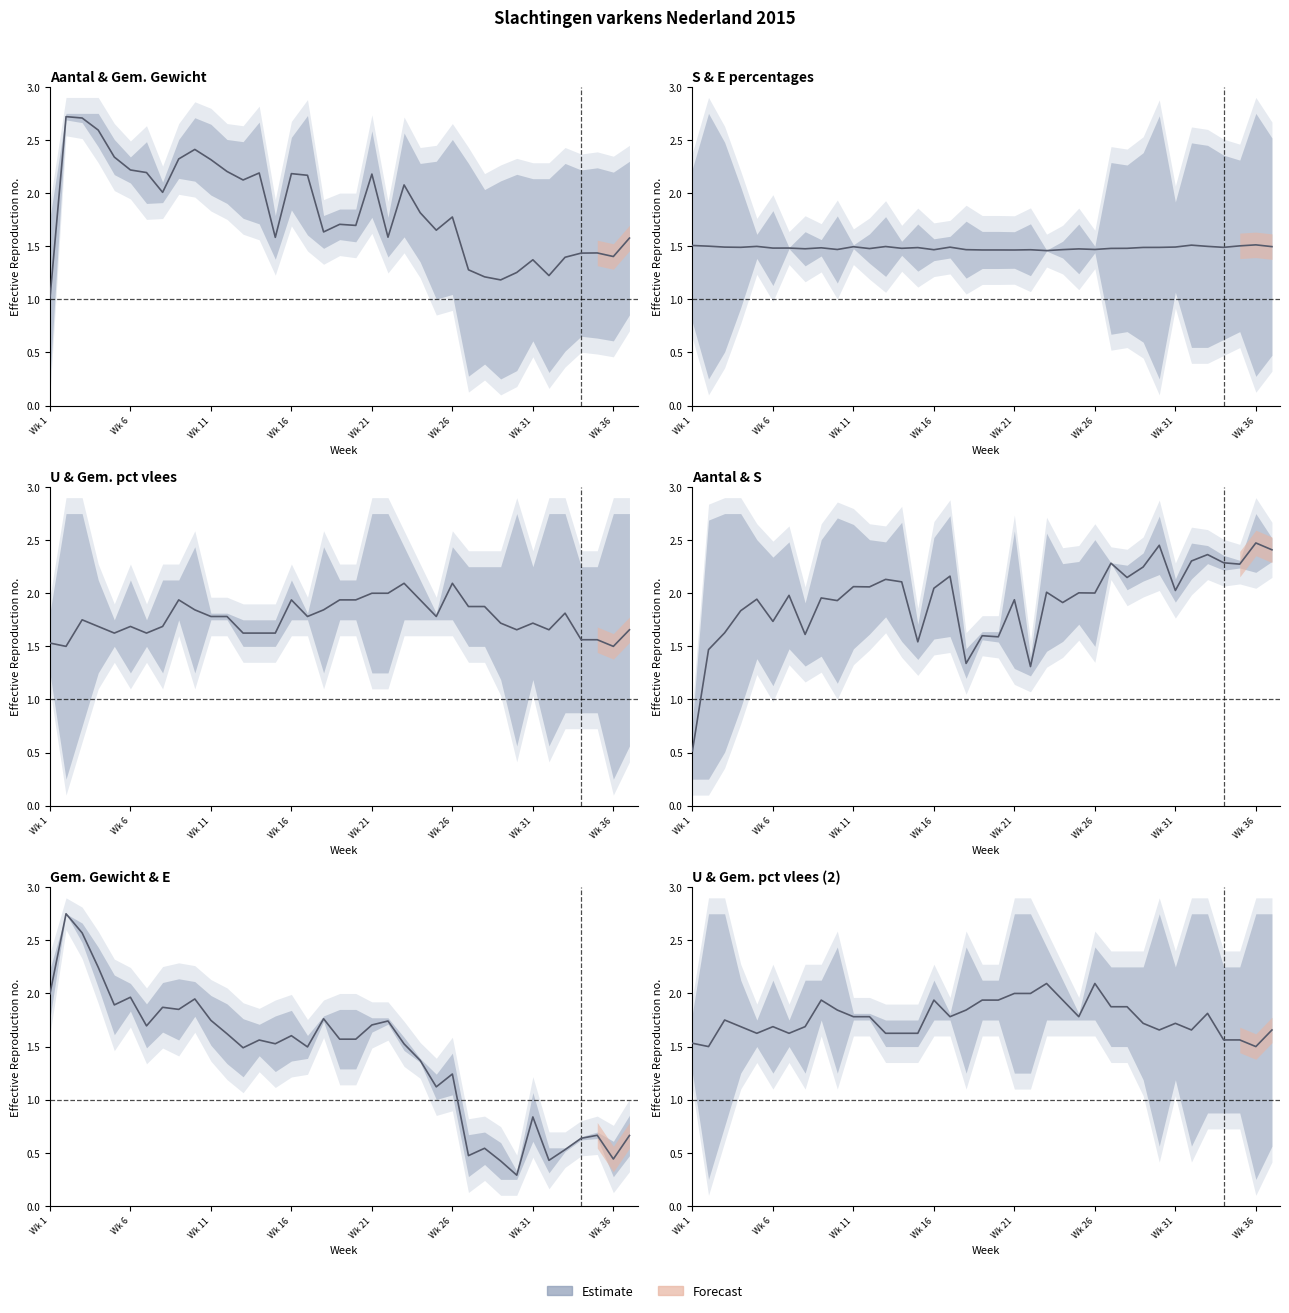

Reading left to right, what are all the values shown in this chart?

1.5	1.5	1.8	1.7	1.6	1.7	1.6	1.7	1.9	1.8	1.8	1.8	1.6	1.6	1.6	1.9	1.8	1.8	1.9	1.9	2.0	2.0	2.1	1.9	1.8	2.1	1.9	1.9	1.7	1.7	1.7	1.7	1.8	1.6	1.6	1.5	1.7